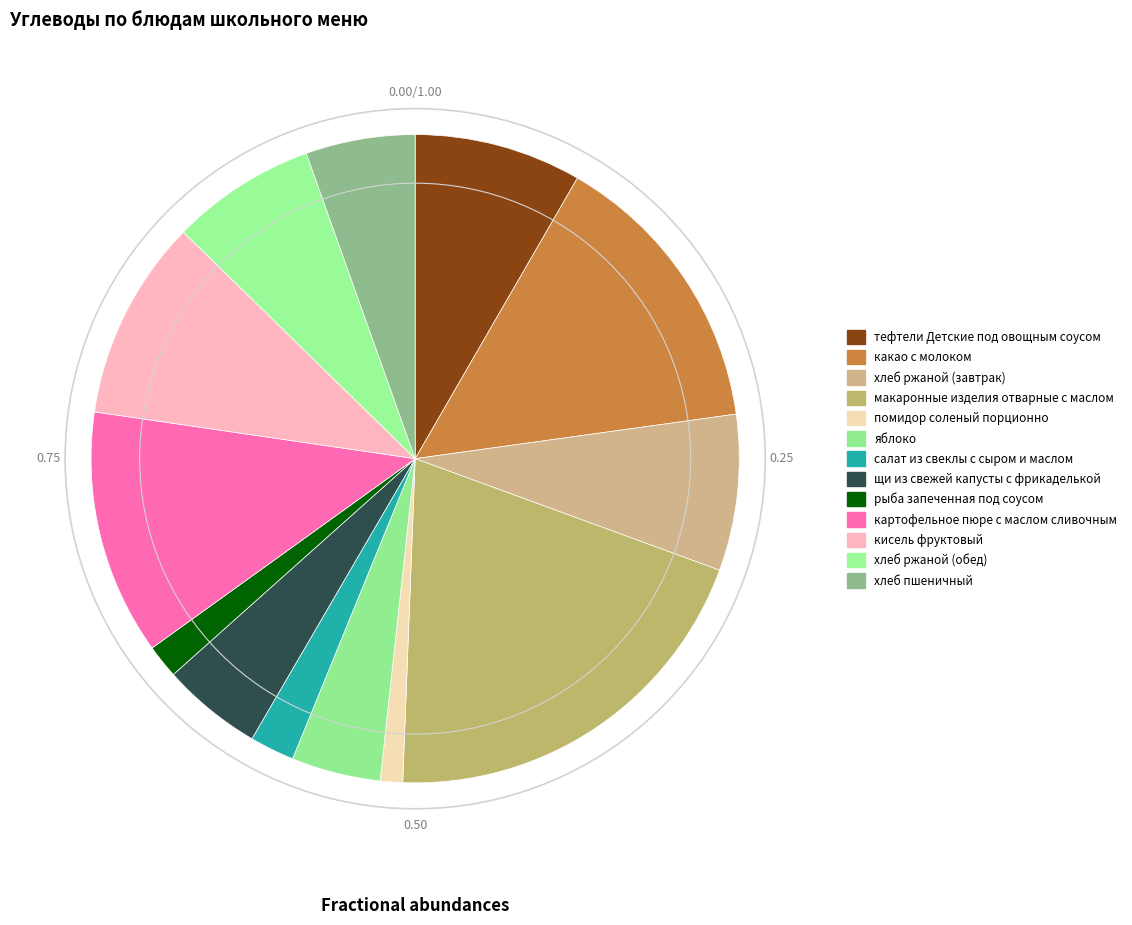

True or false: салат из свеклы с сыром и маслом accounts for 1% of the total.

False